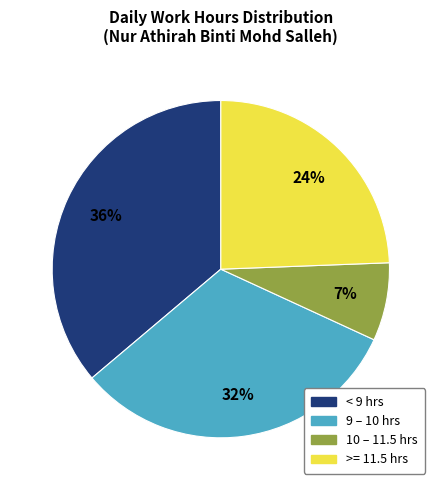

To the nearest percent, what is the difference between the largest and smallest slice percentages?

29%